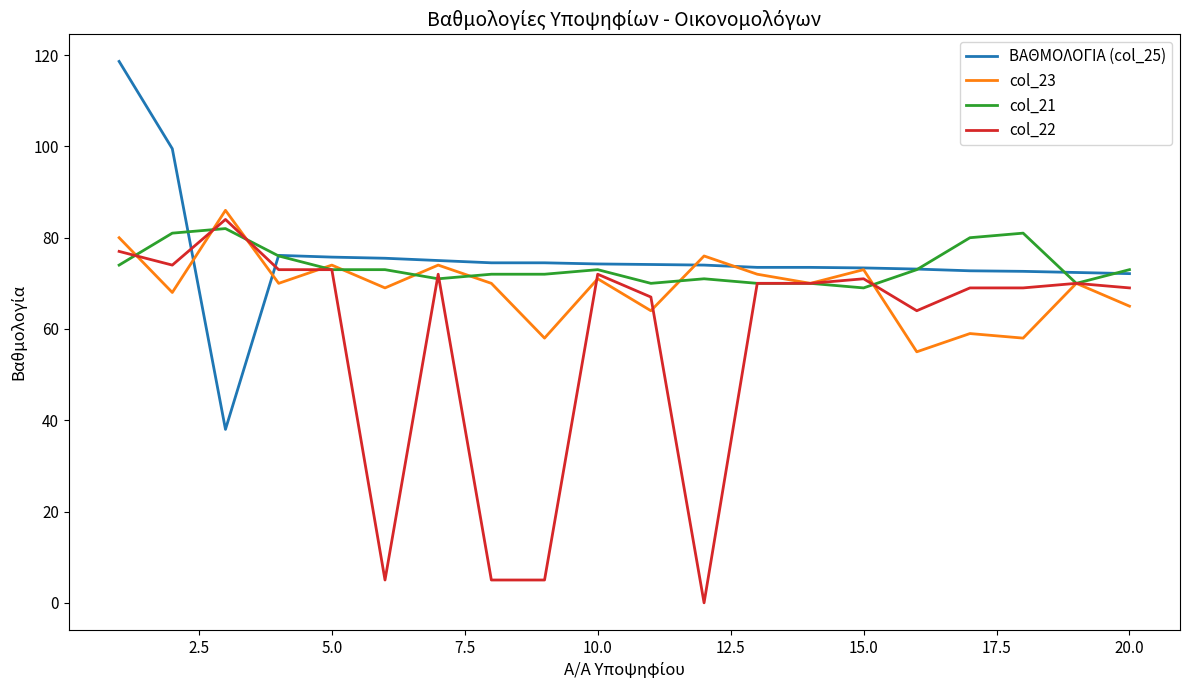

Does the chart display data point markers on the line(s)?

No